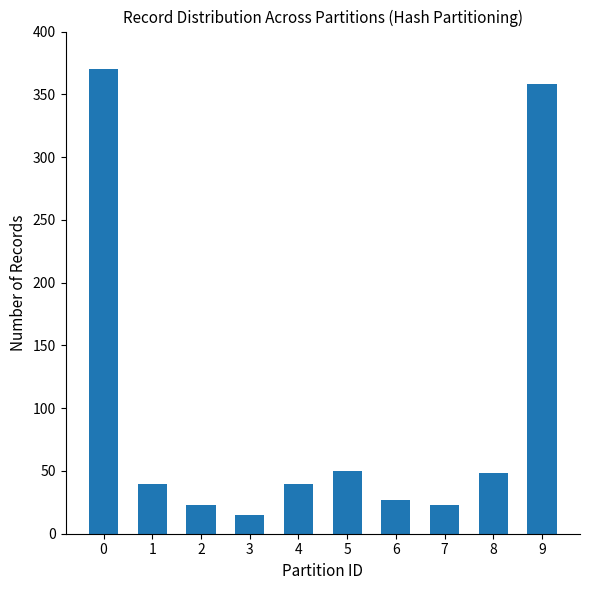

How many bars are there in total?

10